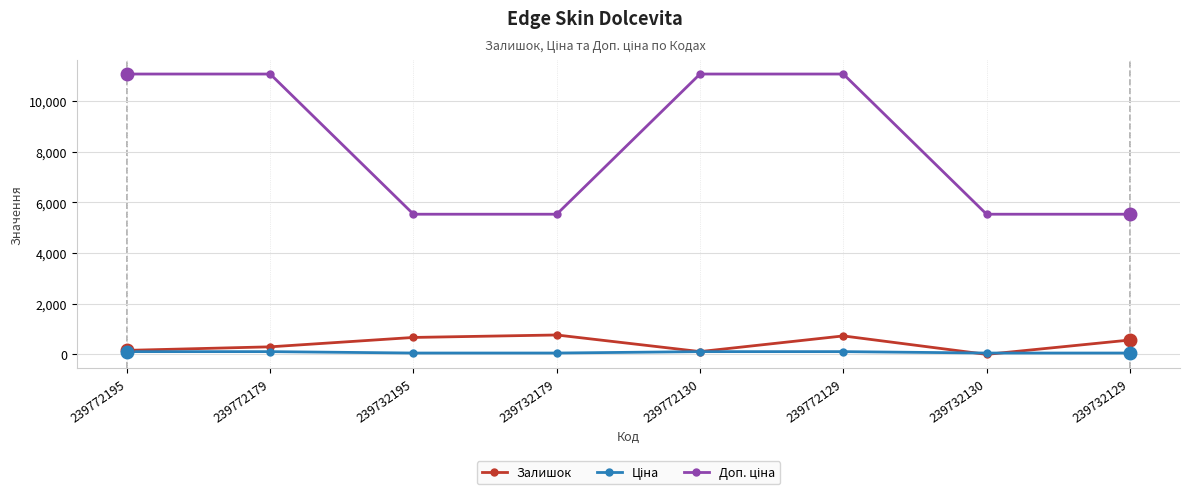

True or false: Залишок has a value of 568.0 at 239732129.

True